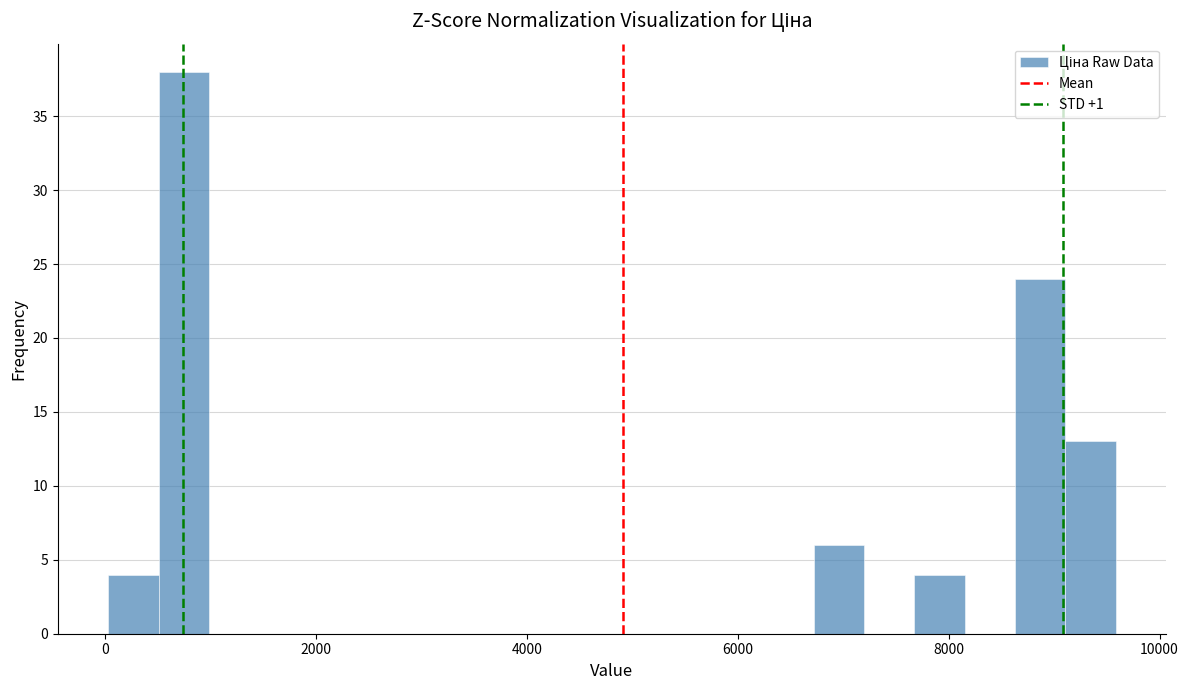

Around what value on the x-axis is the tallest bar? Give the approximate position of its centre, as read against the axis.

800